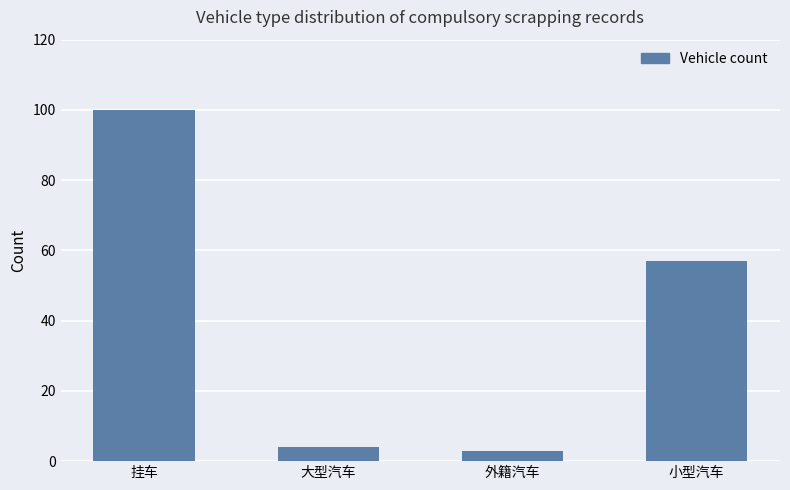

At which label is the value closest to 51?

小型汽车